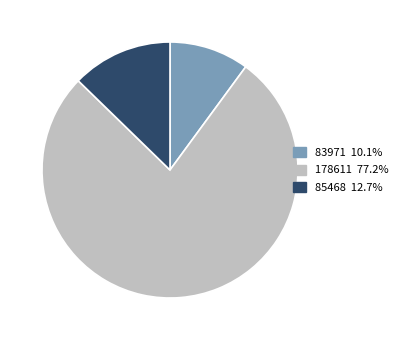

Is the sum of 83971 10.1% and 178611 77.2% greater than half?

Yes